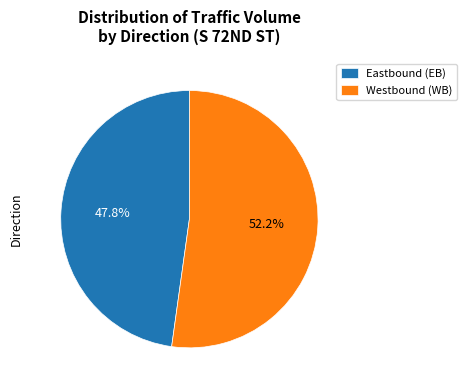

Which category accounts for the majority?

Westbound (WB)